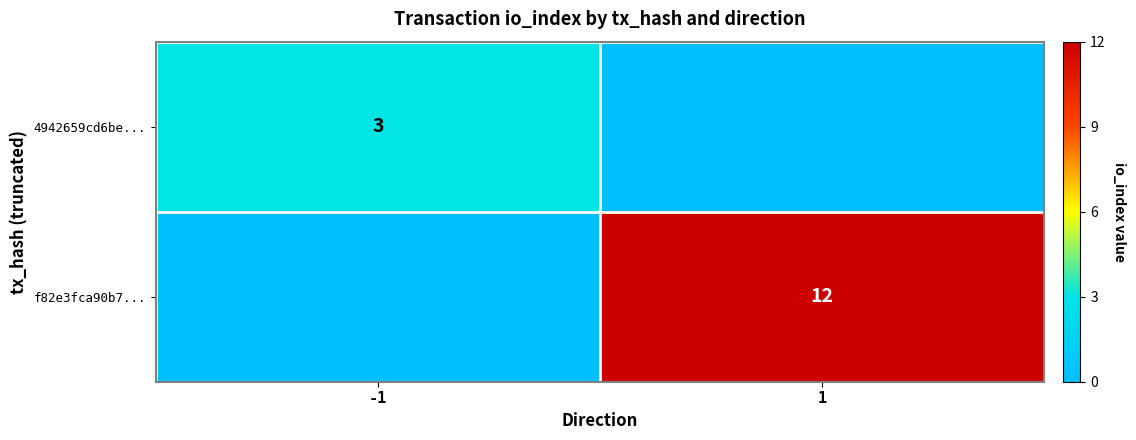

True or false: f82e3fca90b7... has a value of 12 at 1.

True